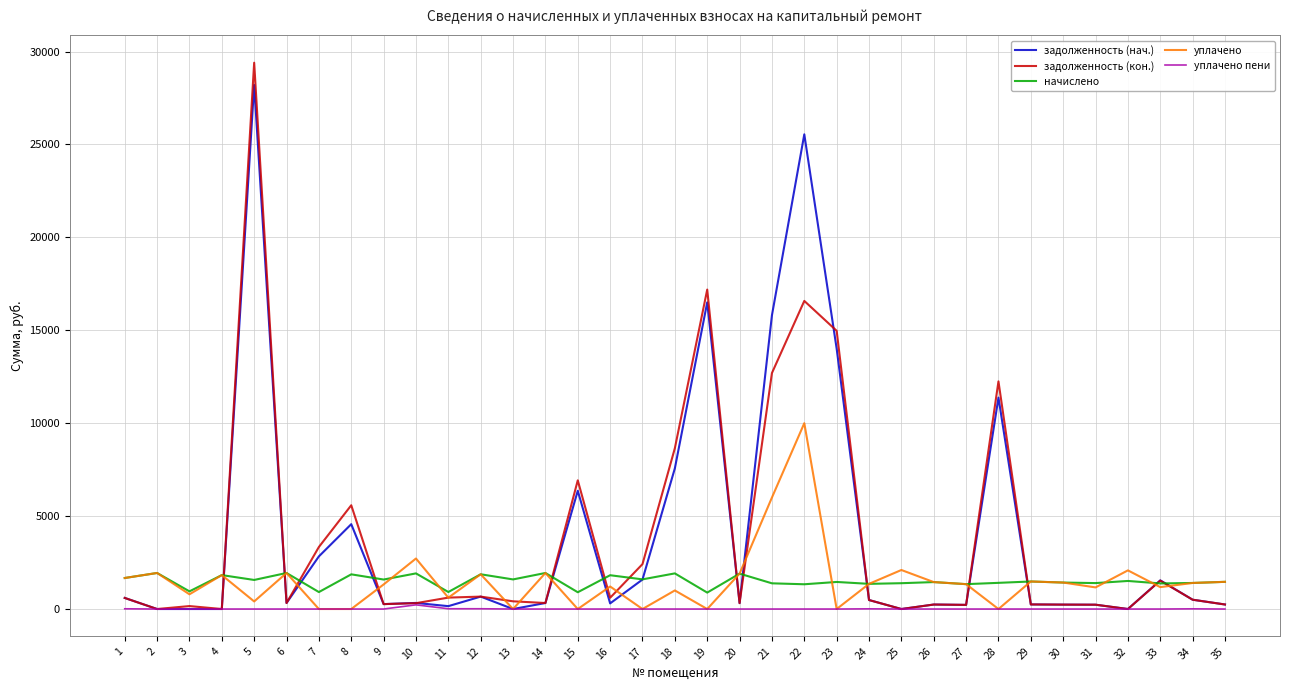

What is the spread (max minus min) of values at 4?

1825.3